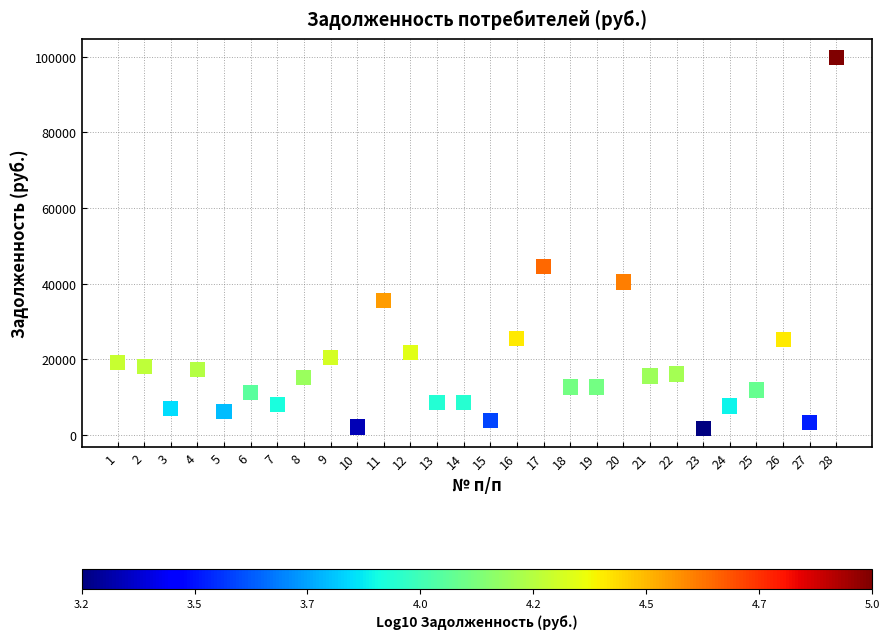

What is the range of Y values (max minus min)?

98040.8